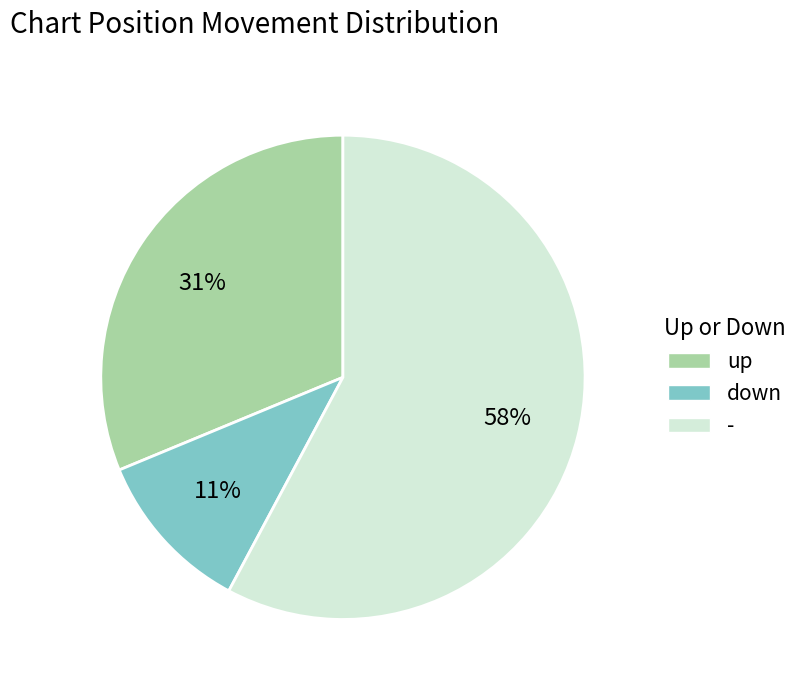

Between down and up, which is larger?

up